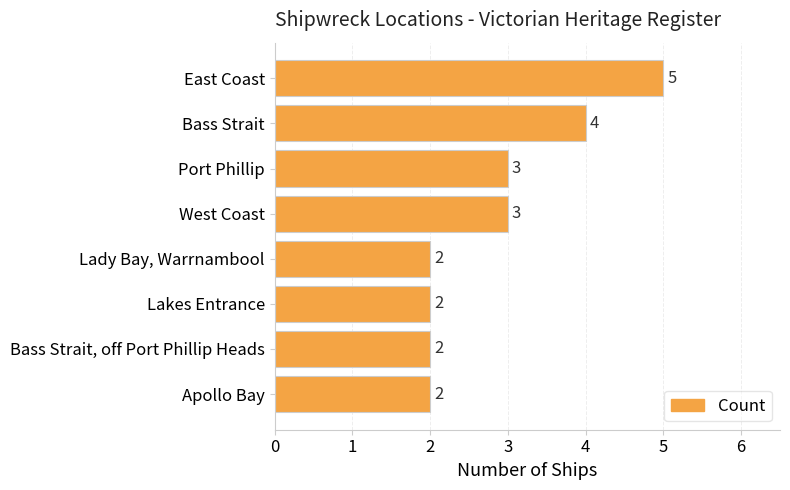

The chart shows a value of 3 at West Coast. True or false?

True